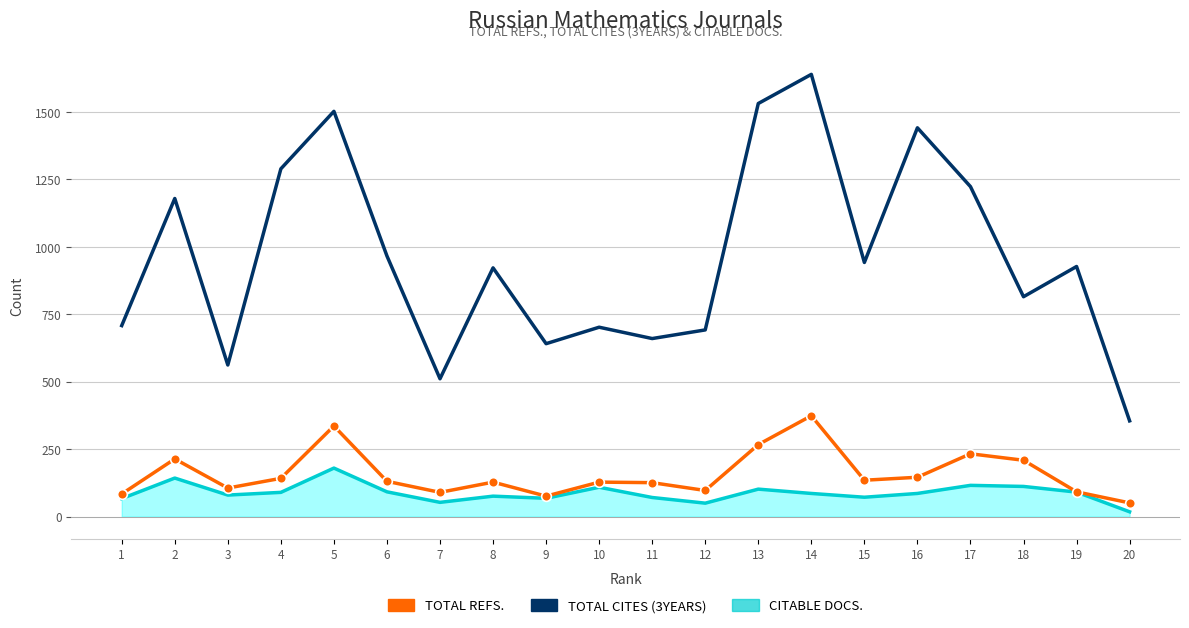

What is the greatest value displayed?

1639